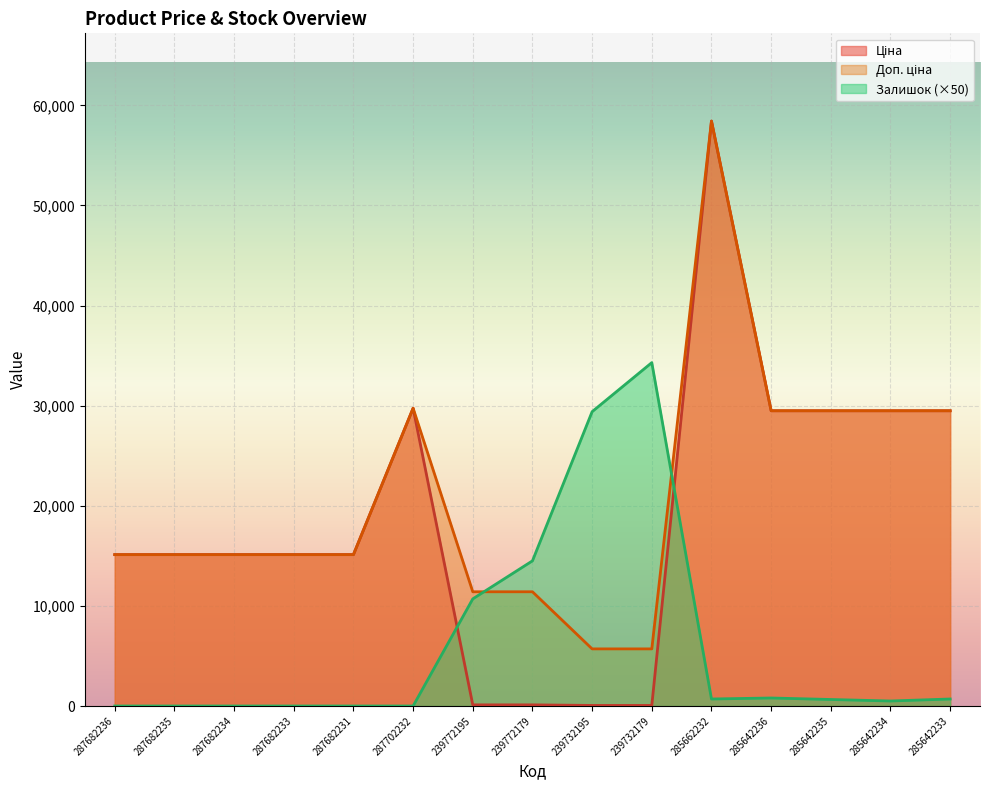

What position from the right is 287682233?

12